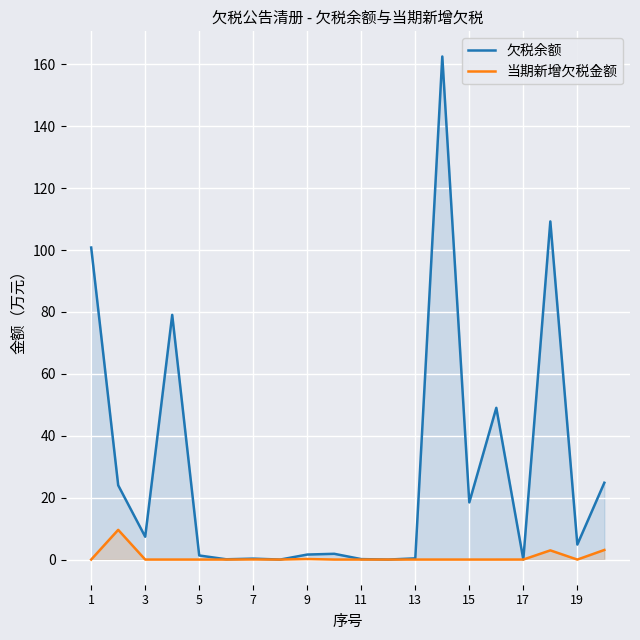

True or false: 欠税余额 and 当期新增欠税金额 cross at least once.

False